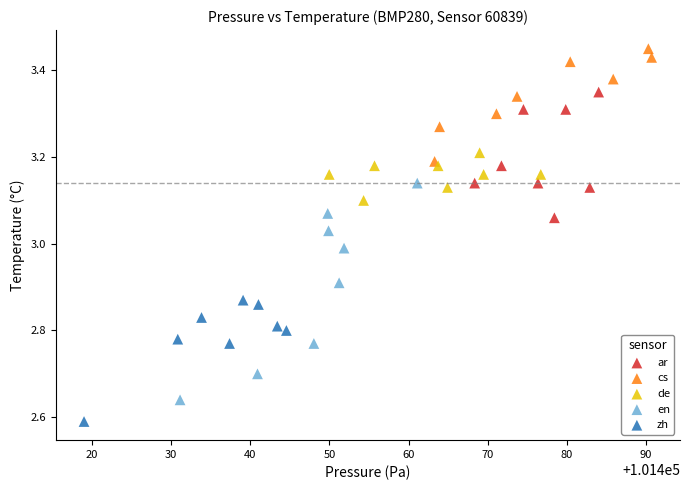

Which series has the widest spread of Y values?

en